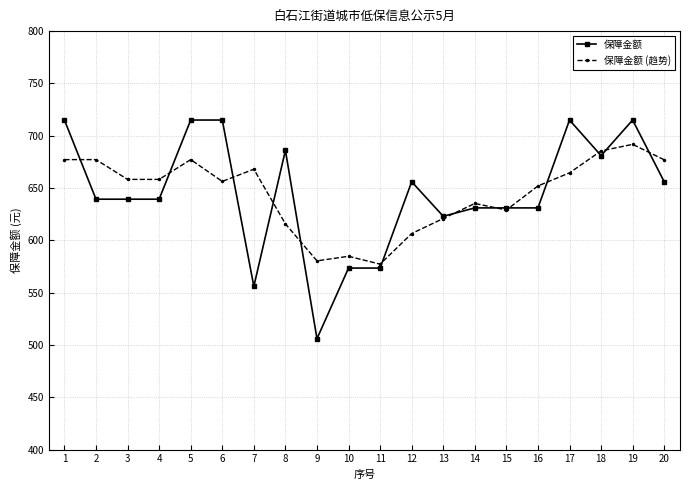

Where does the 保障金额 series first go above 639?

1